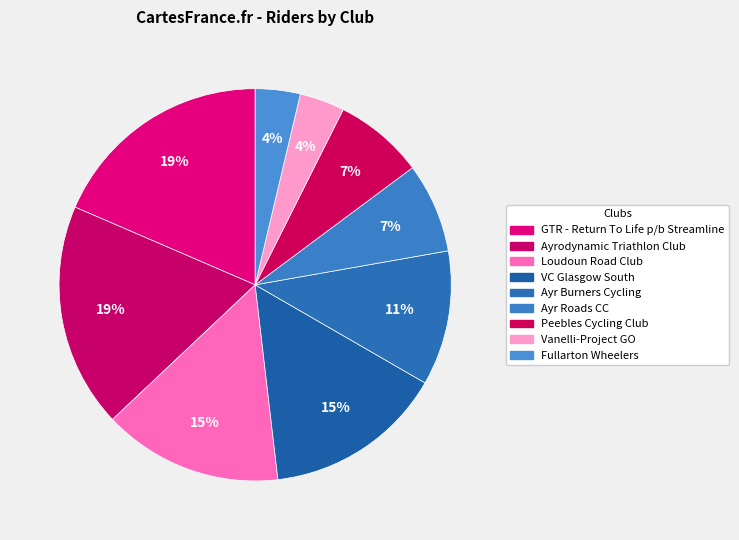

How many slices are in this pie chart?

9